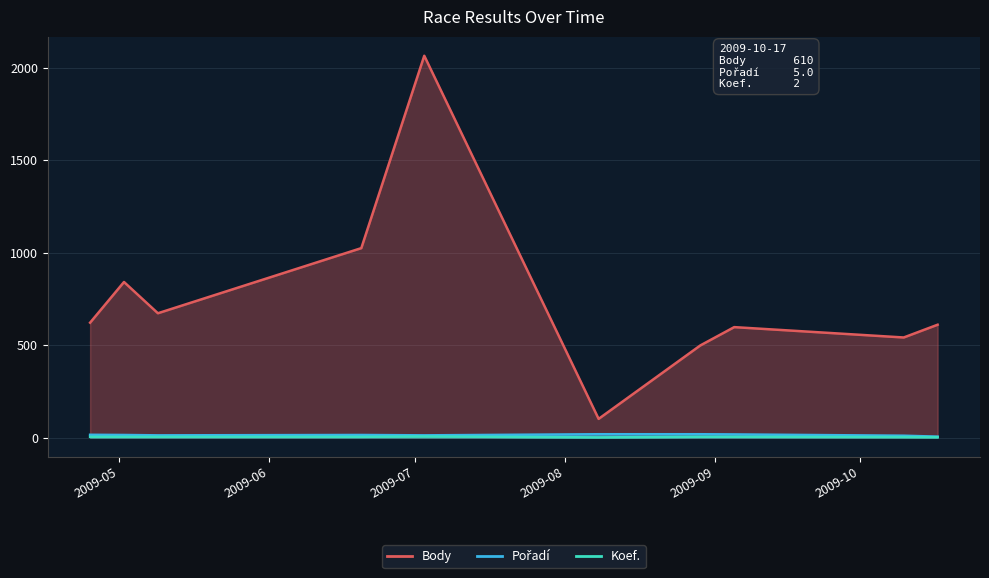

What is the label of the 9th point from the left?

2009-10-10